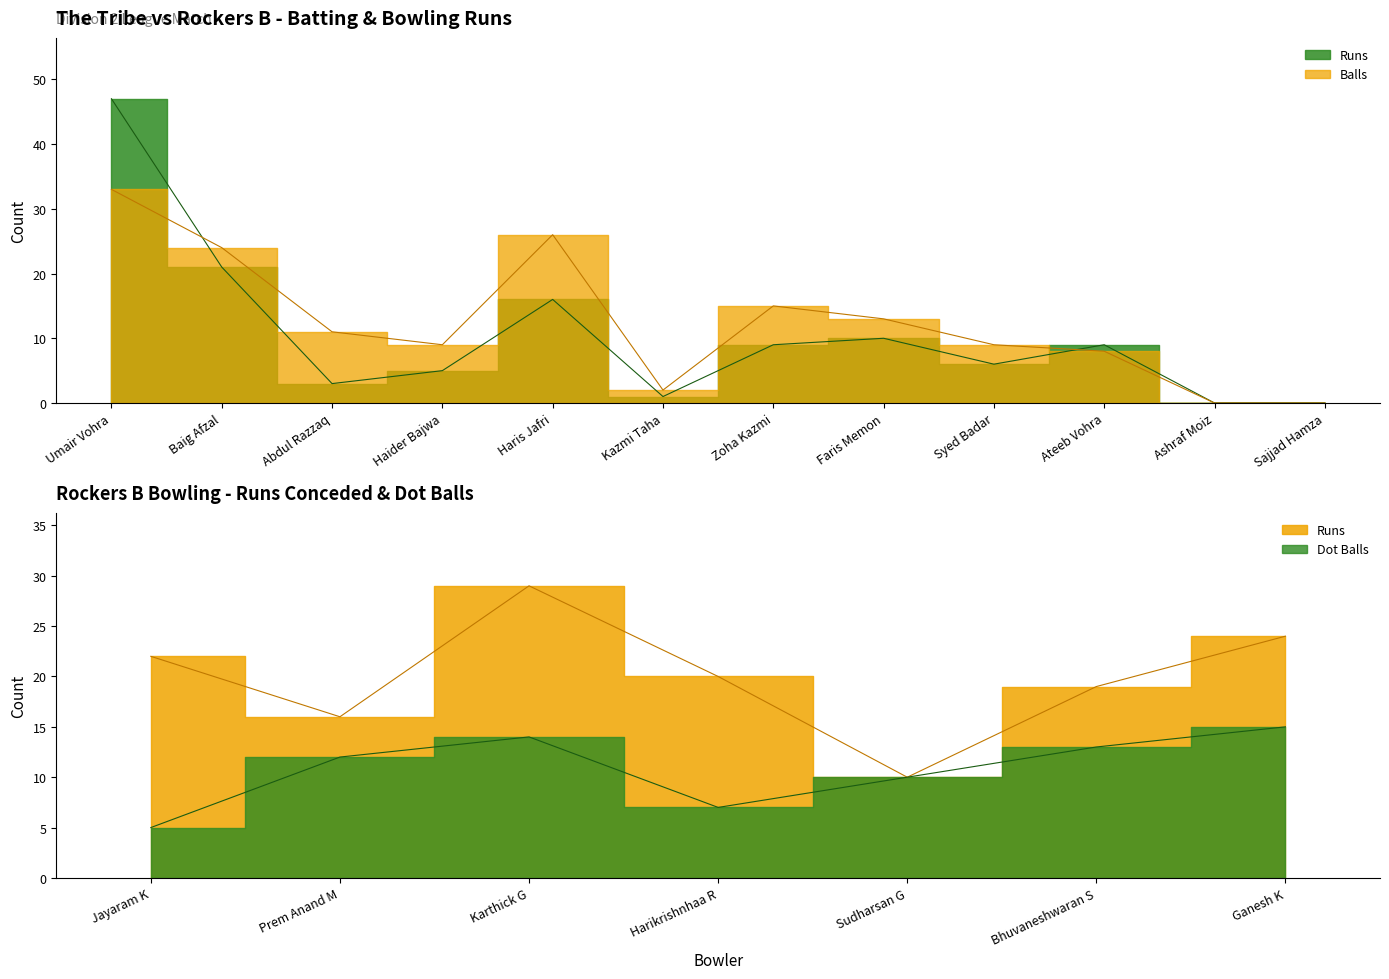

What value does the Runs series have at Haider Bajwa, to the nearest 5?

5